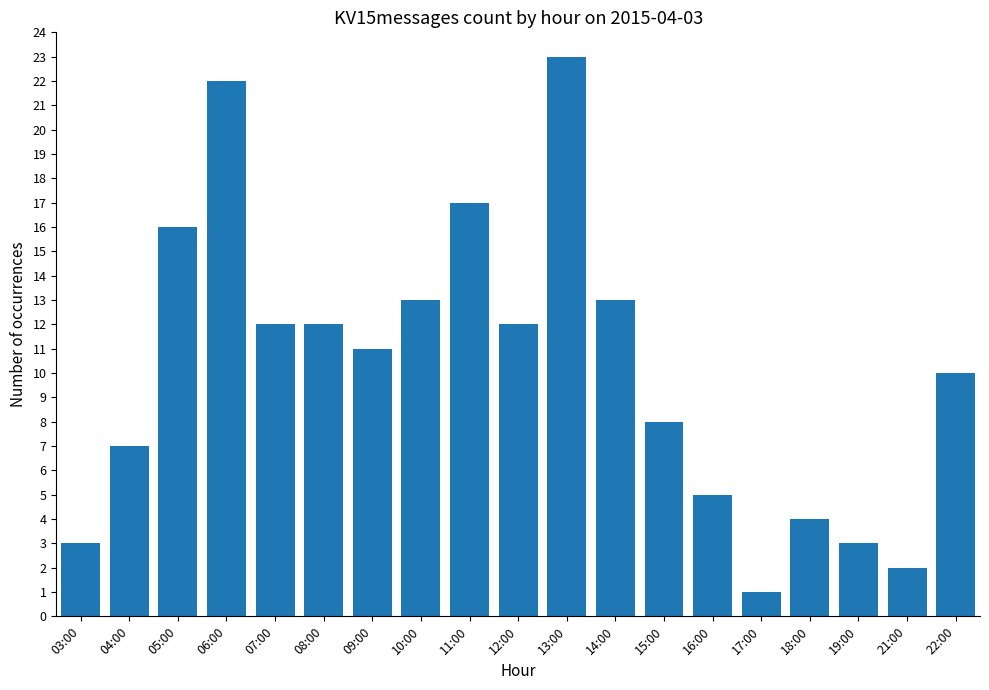

Reading left to right, what are all the values shown in this chart?

03:00=3	04:00=7	05:00=16	06:00=22	07:00=12	08:00=12	09:00=11	10:00=13	11:00=17	12:00=12	13:00=23	14:00=13	15:00=8	16:00=5	17:00=1	18:00=4	19:00=3	21:00=2	22:00=10